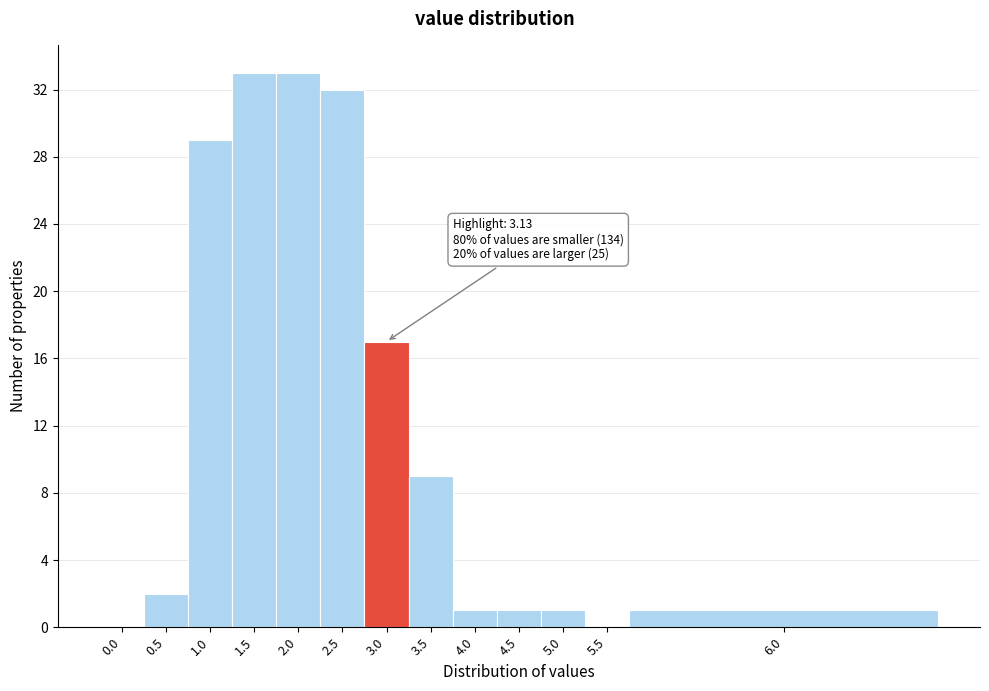

Reading left to right, transcribe all the data shown in this chart.

0.0=0	0.5=2	1.0=29	1.5=33	2.0=33	2.5=32	3.0=17	3.5=9	4.0=1	4.5=1	5.0=1	5.5=0	6.0=1